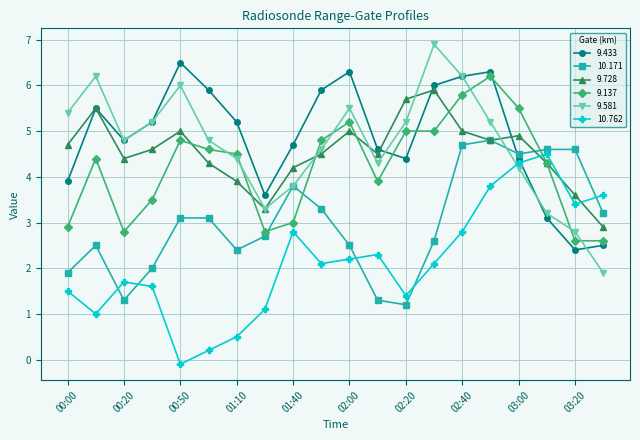

What is the value of the 10.762 point at the 1st from the left?

1.5